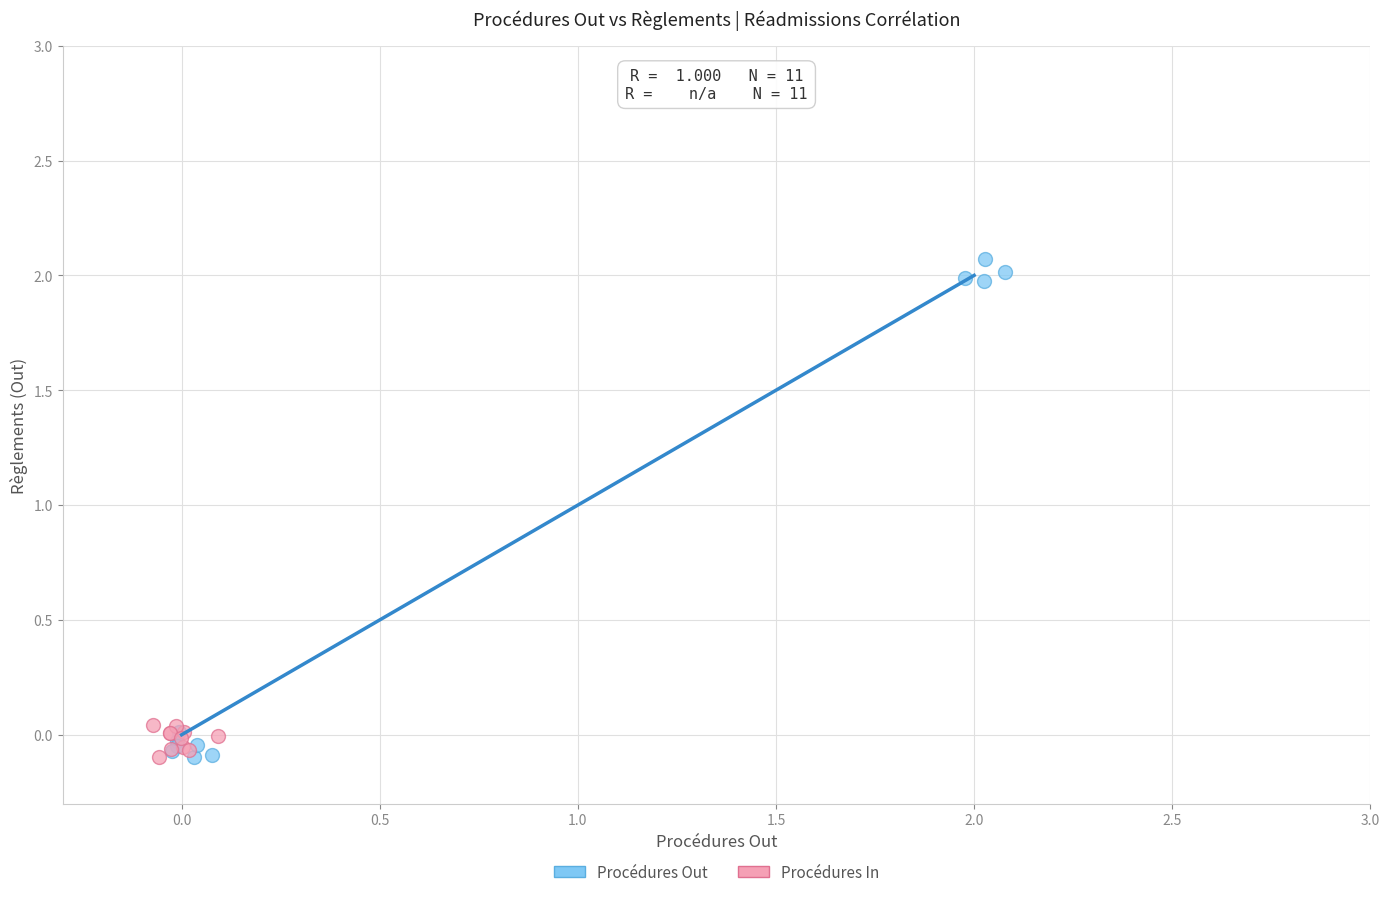

What are all the series names shown in the legend?

Procédures Out, Procédures In